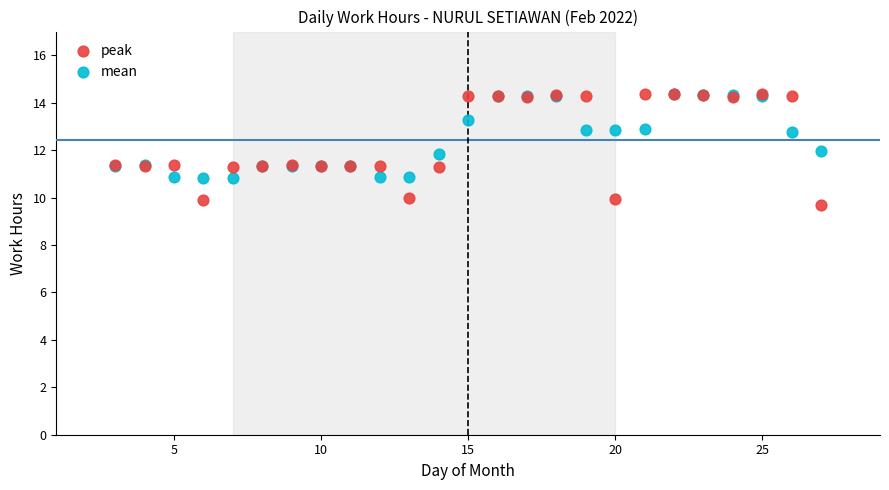

Which series has the widest spread of Y values?

peak